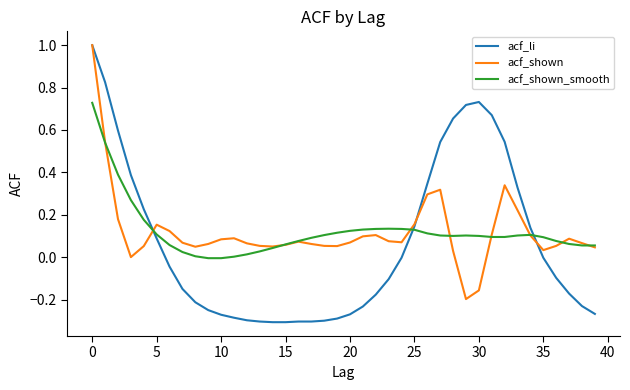

Which series has the largest range (max minus min)?

acf_li